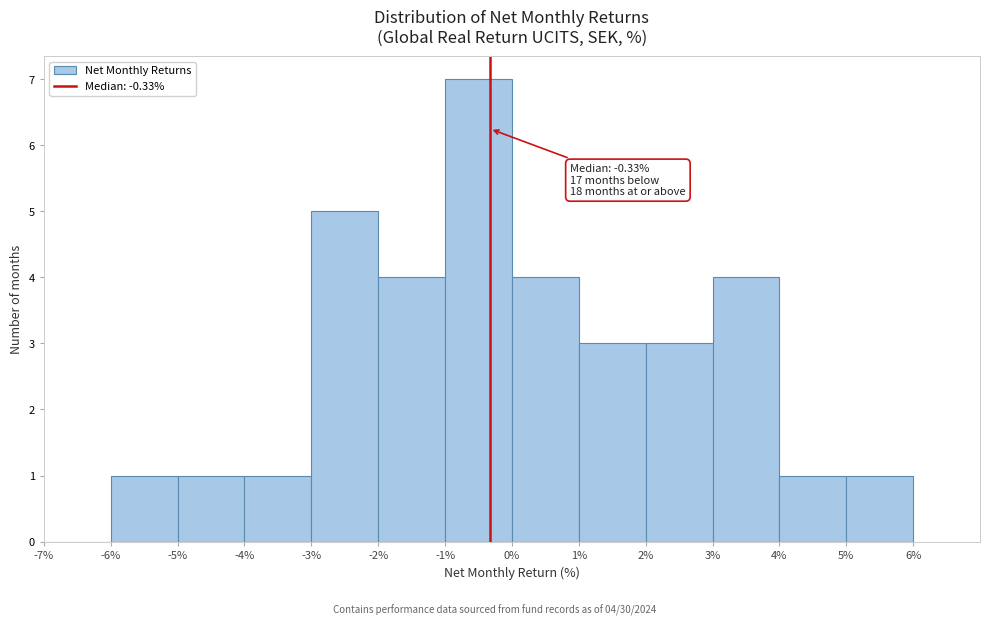

Which range on the x-axis has the tallest bar?

-1% to 0%